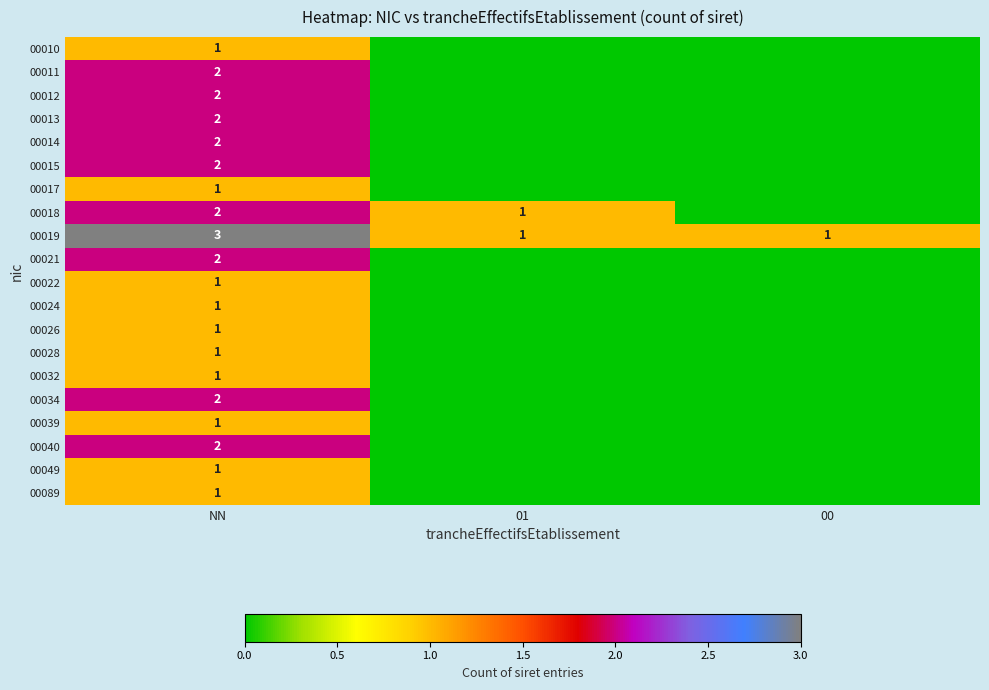

Count the number of data series in this chart.

20